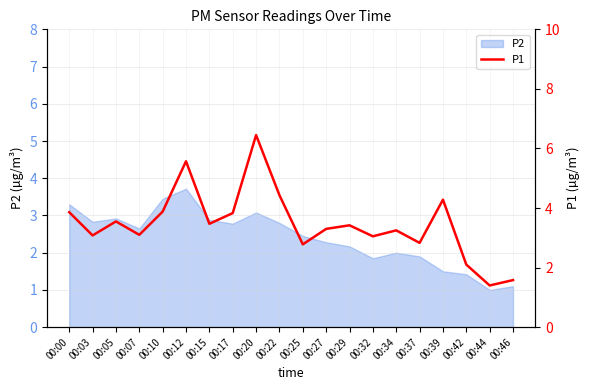

The value at 00:39 is 4.3. True or false?

True